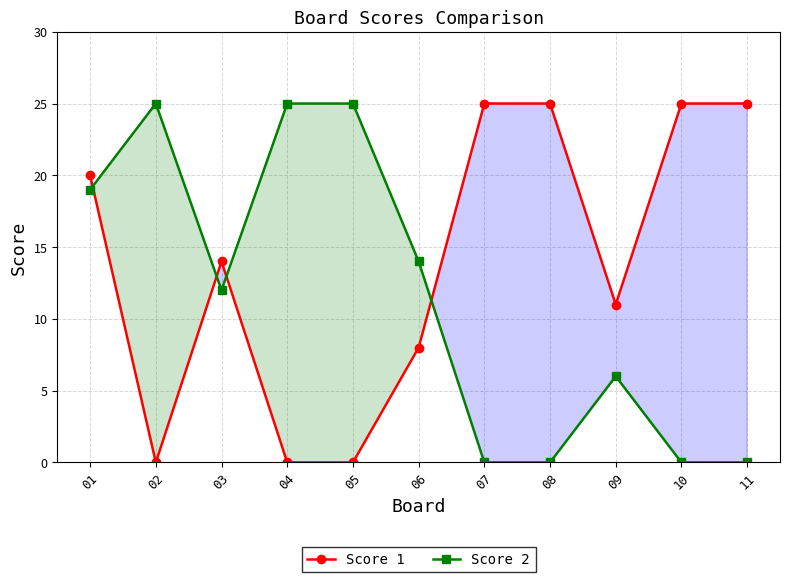

Rank the series by their maximum value, from highest to lowest.

Score 1, Score 2